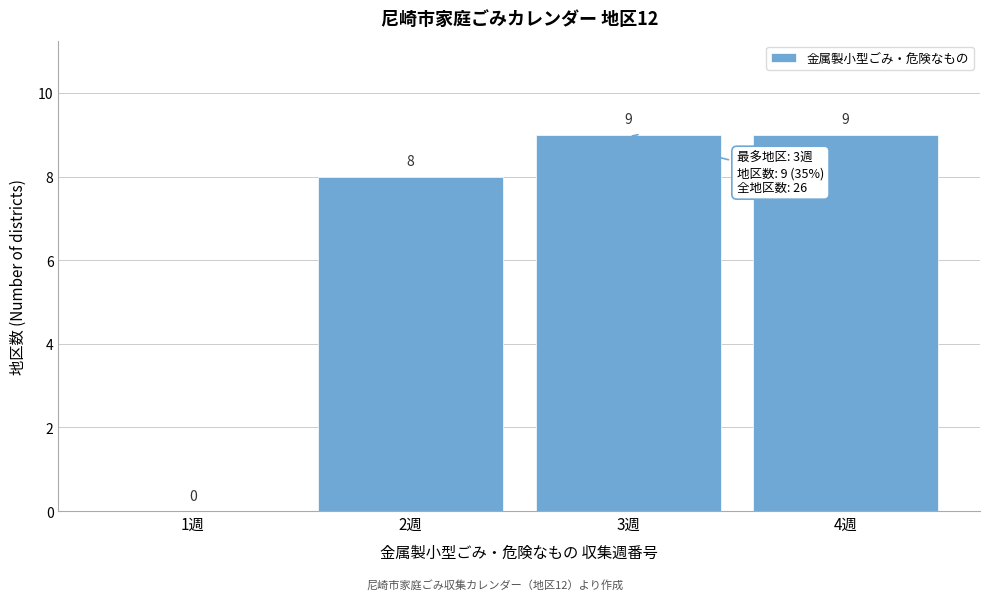

Reading left to right, transcribe this chart: for each bar, give the range it covers on the x-axis and its height.

0.5 to 1.5: 0
1.5 to 2.5: 8
2.5 to 3.5: 9
3.5 to 4.5: 9